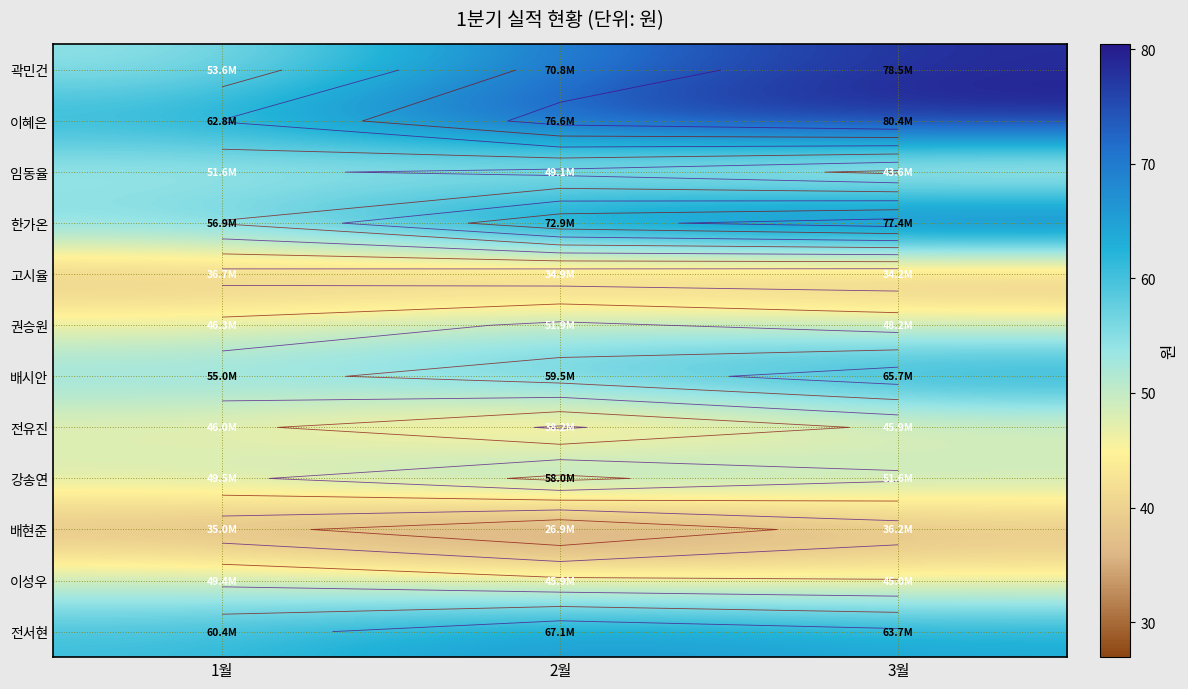

List the series in order of their peak value, lowest first.

배현준, 고시율, 전유진, 이성우, 임동율, 권승원, 강송연, 배시안, 전서현, 한가온, 곽민건, 이혜은